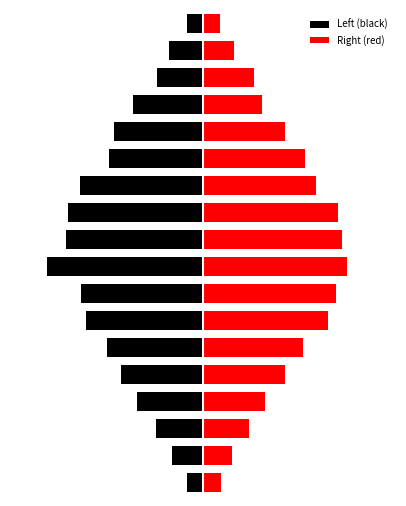

Which series has the largest range (max minus min)?

Left (black)